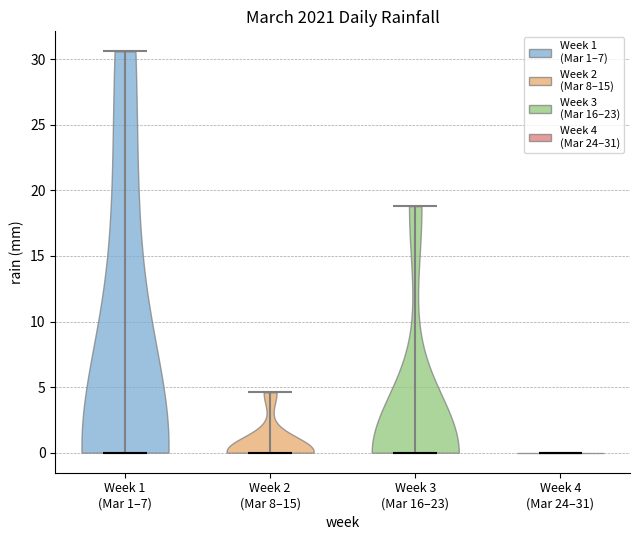

Reading left to right, read every violin against the y-axis: where its median line is, and the lowest and highest points it reaches. The values are not printed on the chart, so give them approximately, as read against the axis.

Week 1 (Mar 1–7): median line 0.0, lowest point 0.0, highest point 30.5
Week 2 (Mar 8–15): median line 0.0, lowest point 0.0, highest point 4.5
Week 3 (Mar 16–23): median line 0.0, lowest point 0.0, highest point 19.0
Week 4 (Mar 24–31): median line 0.0, lowest point 0.0, highest point 0.0